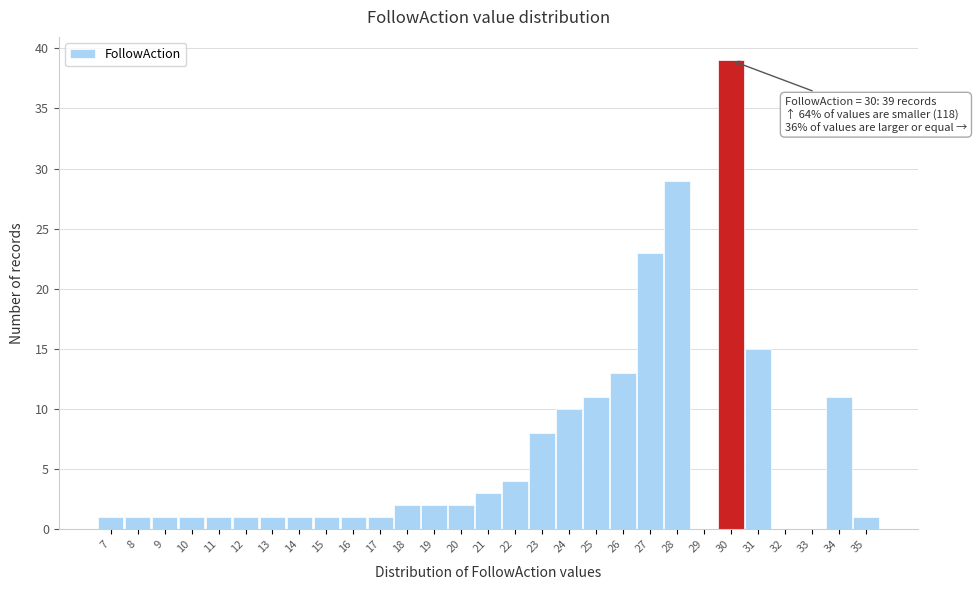

Which range on the x-axis has the tallest bar?

29.5 to 30.5